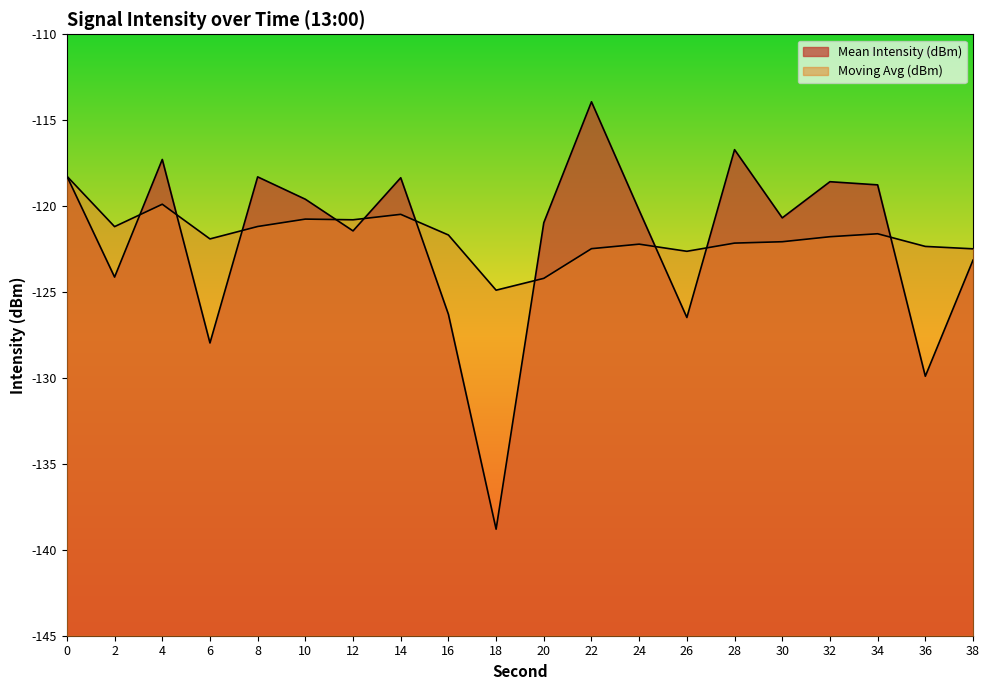

What is the value of the Moving Avg (dBm) point at the 20th from the left?

-122.5